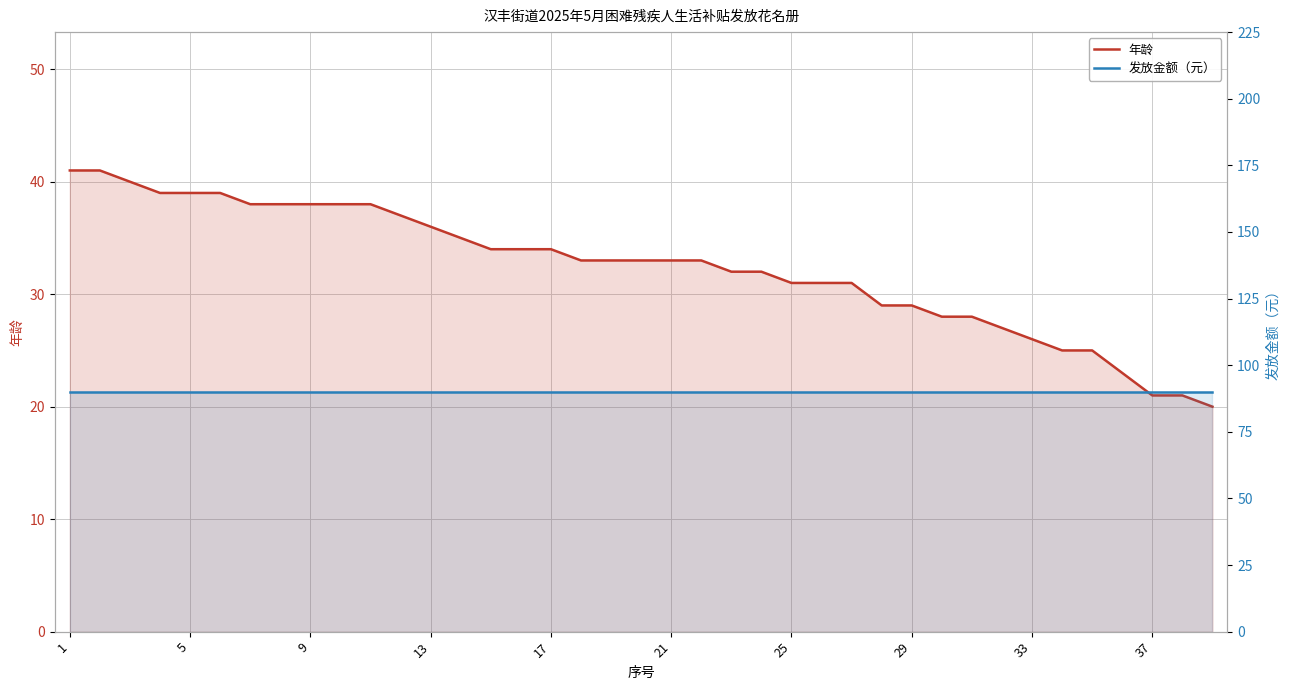

At which label does 年龄 first exceed 33?

1